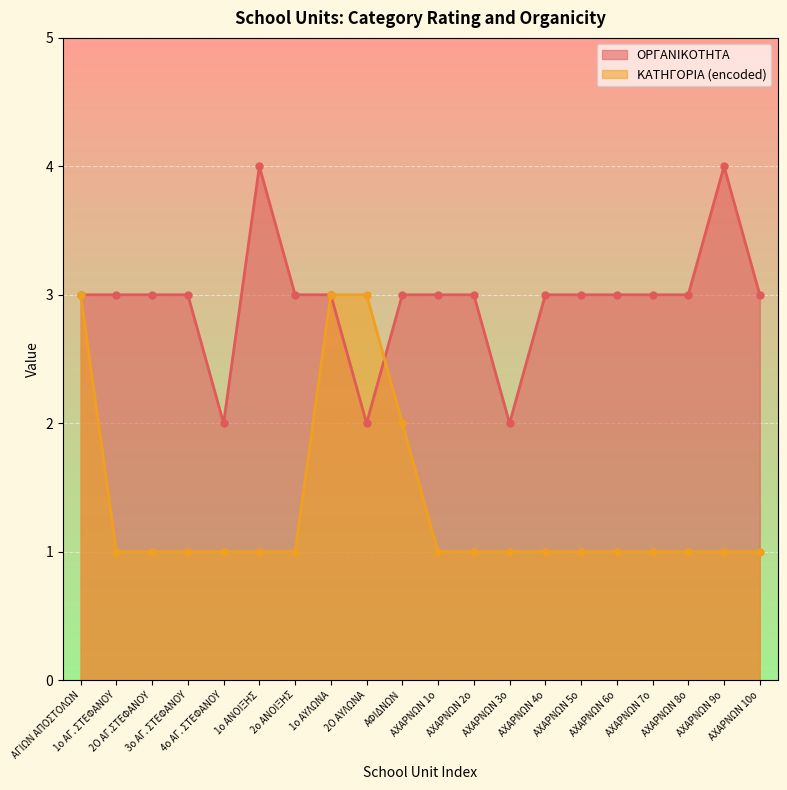

Rank the series by their average value, from lowest to highest.

ΚΑΤΗΓΟΡΙΑ (encoded), ΟΡΓΑΝΙΚΟΤΗΤΑ